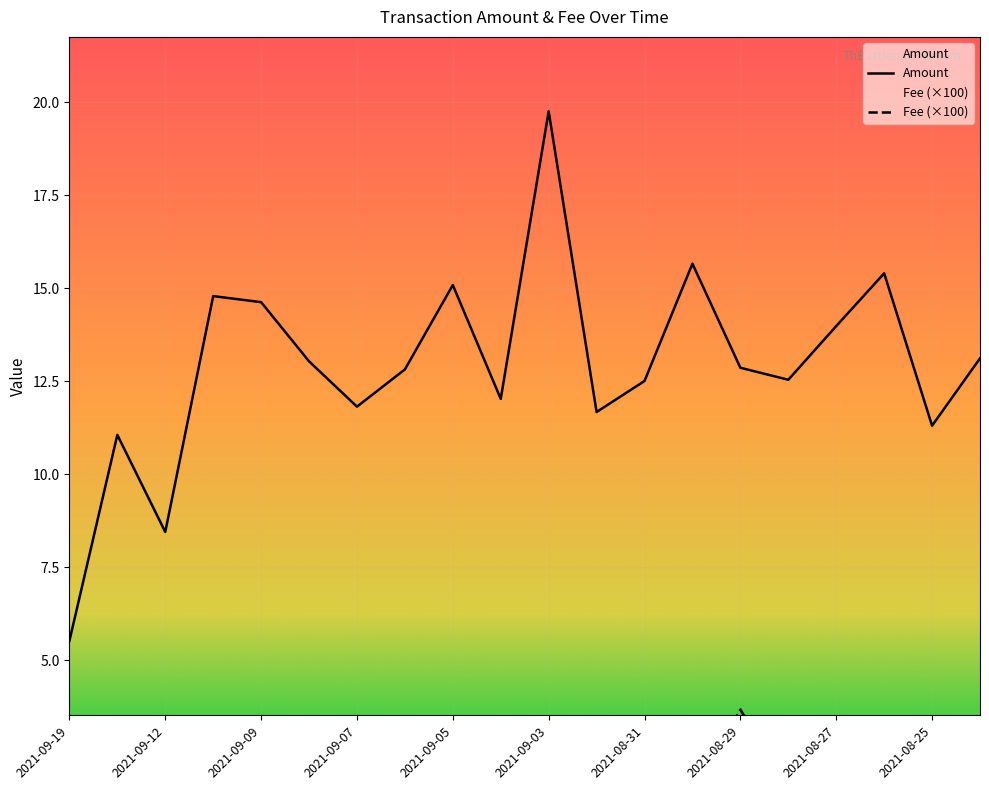

In Amount, how many points are lower than both neighbors (excluding endpoints)?

6